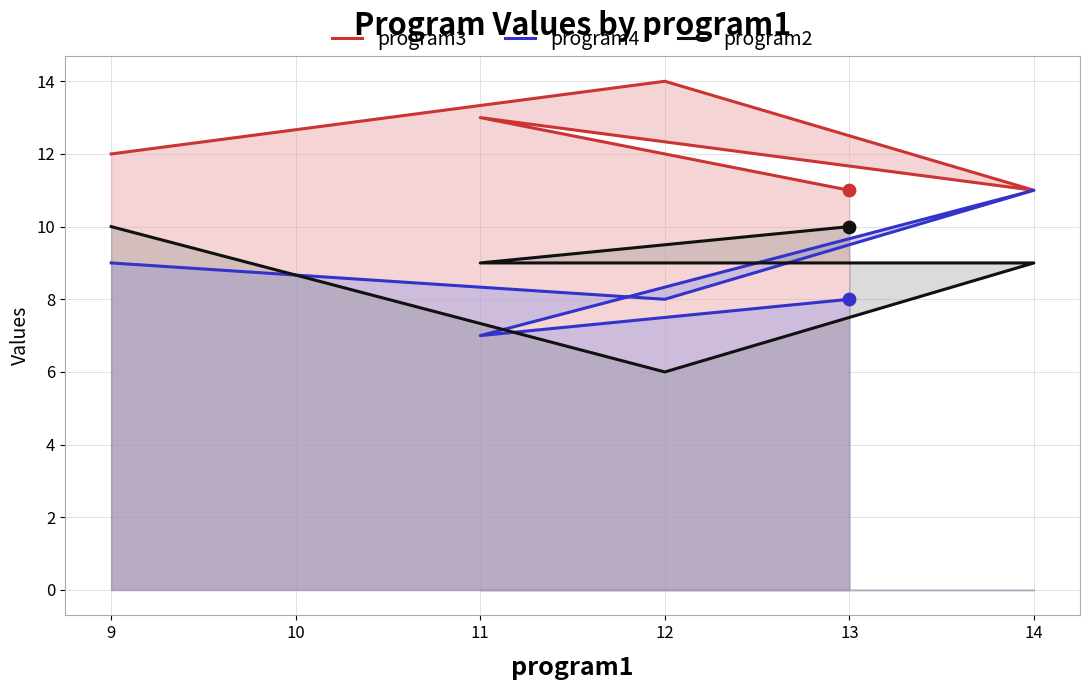

Which series contains the highest Y value?

program3